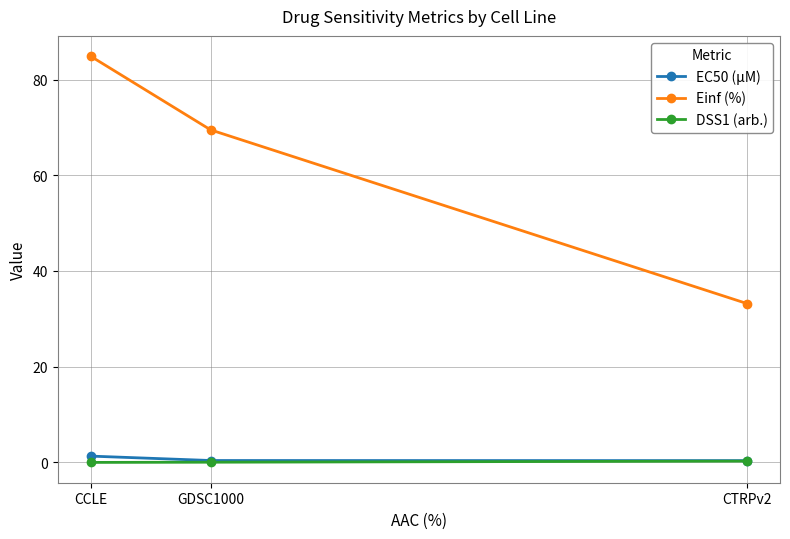

At how many categories does at least one series exceed 6?

3